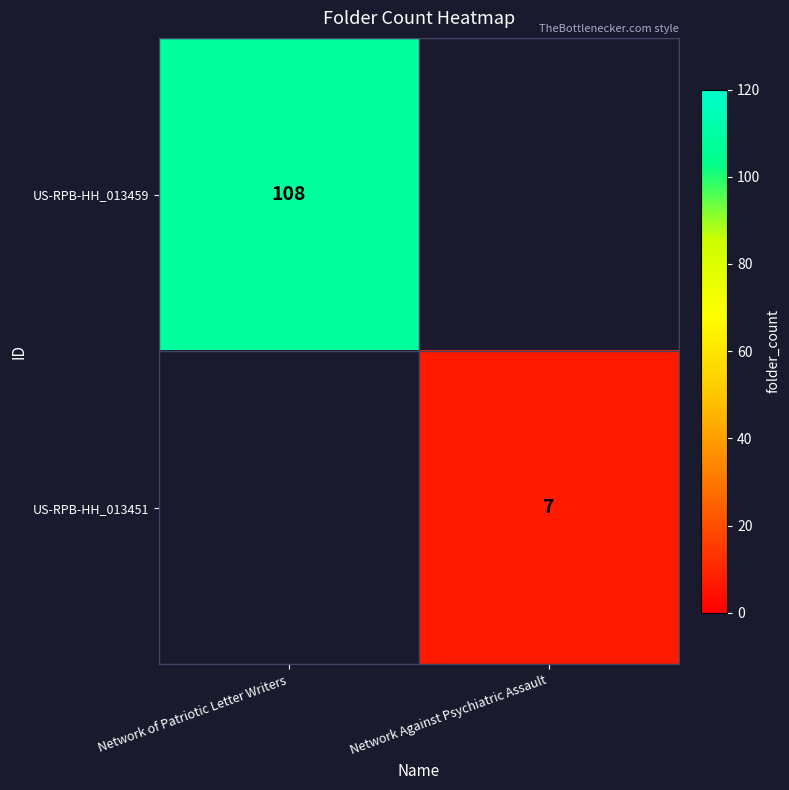

What is the spread (max minus min) of values at Network Against Psychiatric Assault?

7